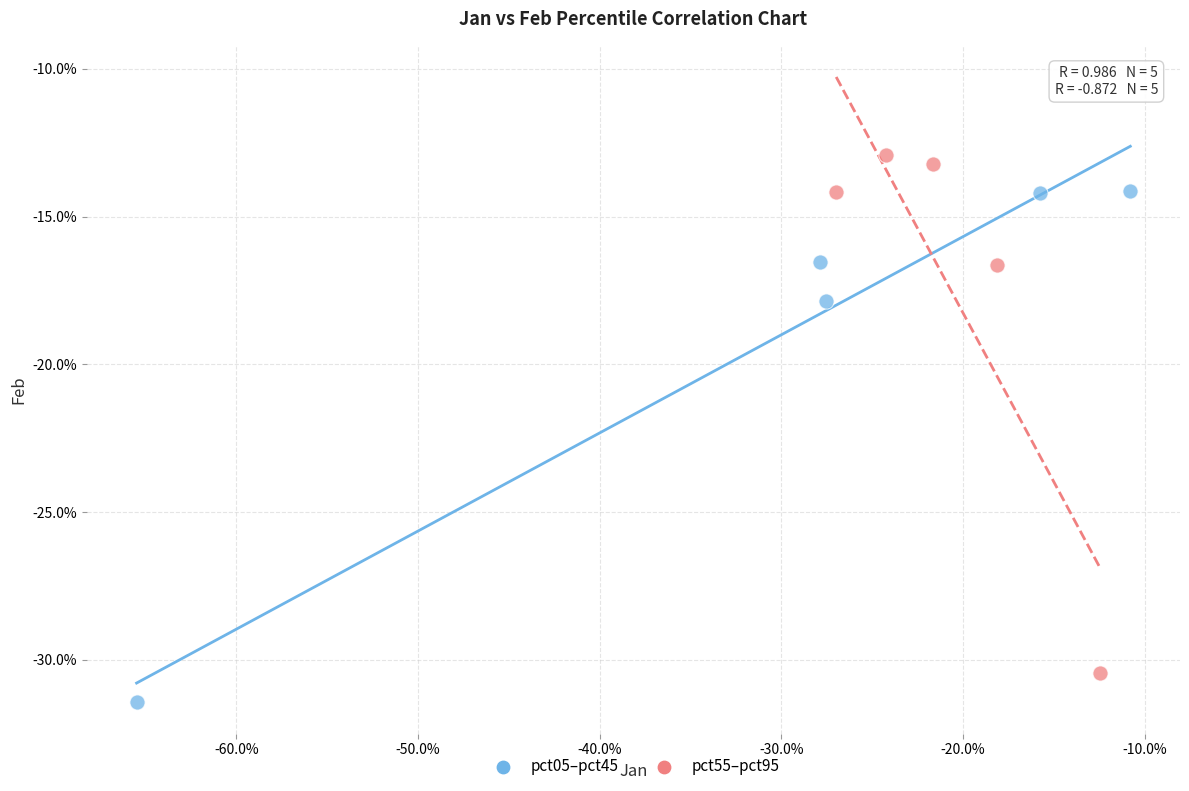

Which series reaches the maximum Y coordinate?

pct55–pct95